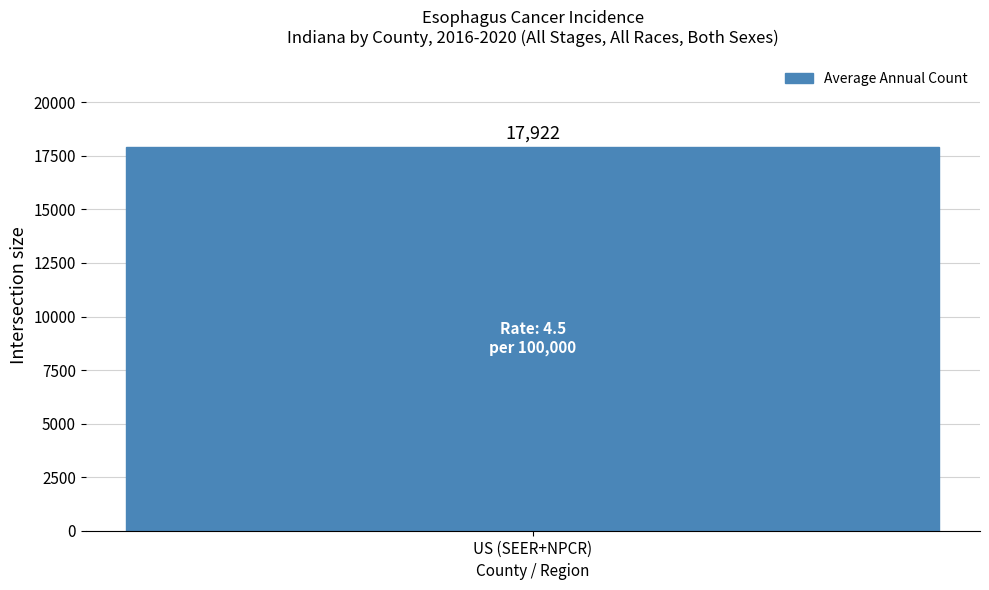

The Average Annual Count series shows 17922.0 at US (SEER+NPCR). True or false?

True